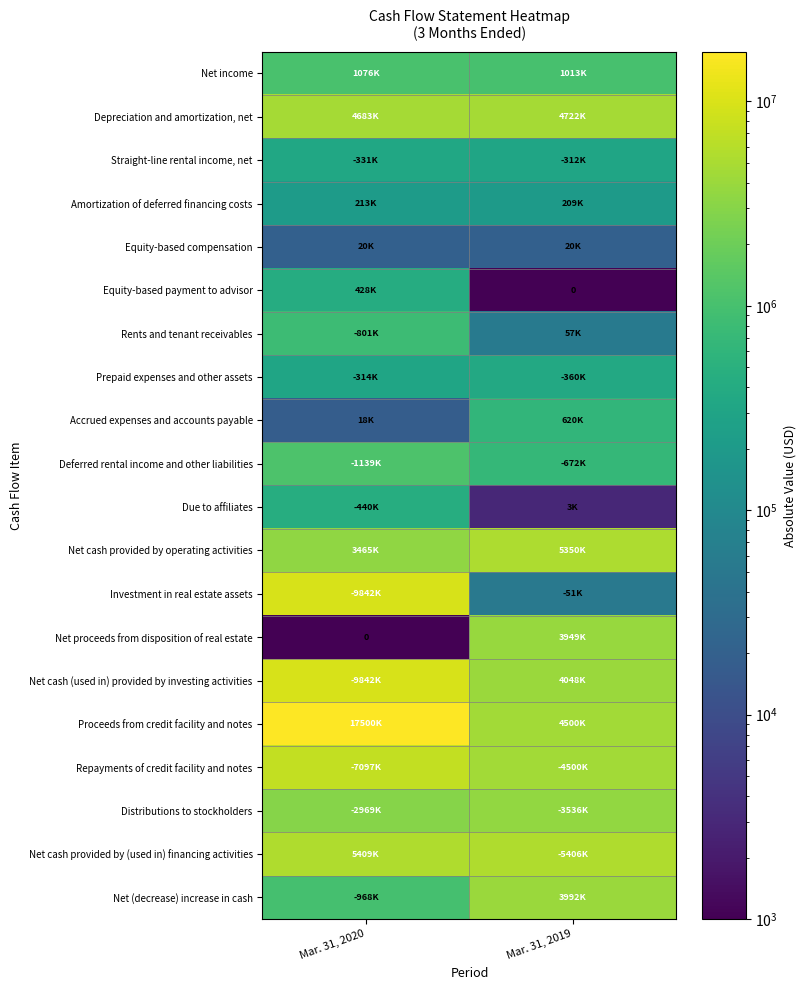

List the labels in order of Net cash provided by (used in) financing activities value, smallest first.

Mar. 31, 2019, Mar. 31, 2020